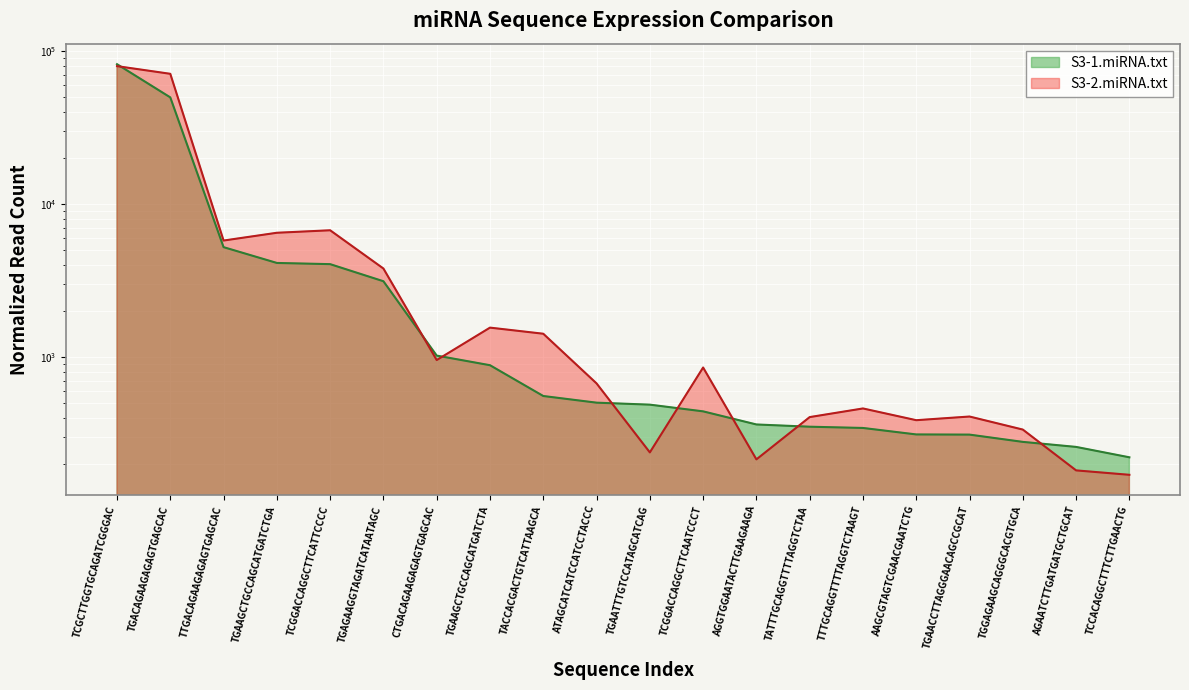

True or false: S3-2.miRNA.txt and S3-1.miRNA.txt intersect in this chart.

True